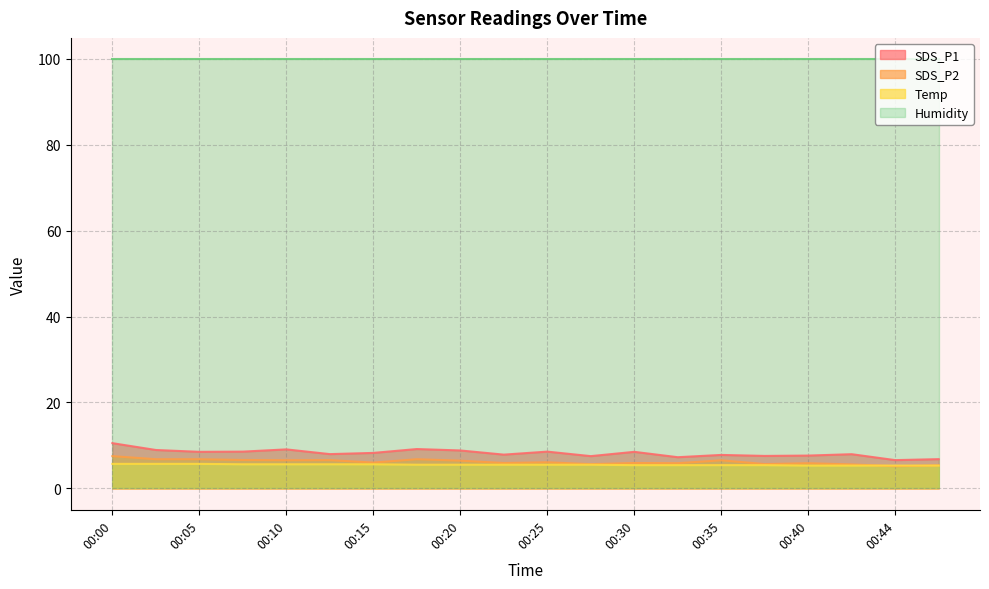

True or false: Temp and SDS_P1 cross at least once.

False